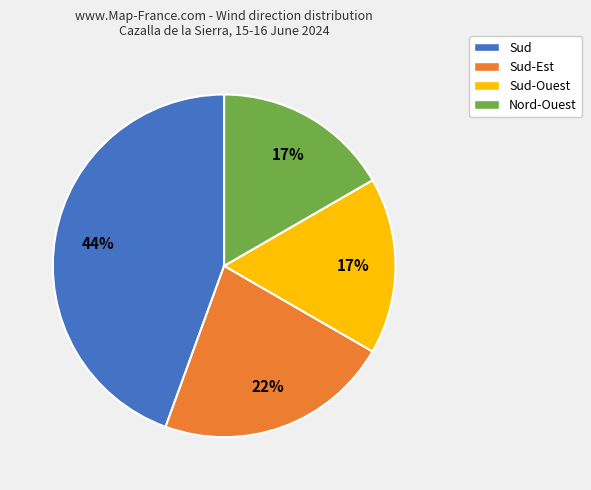

To the nearest percent, what portion does Sud-Est represent?

22%